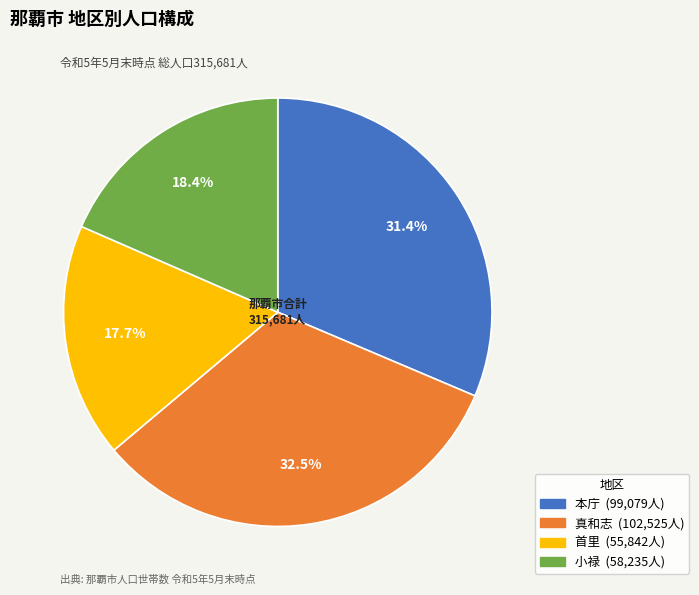

How much of the chart is everything except 小禄?

81.6%